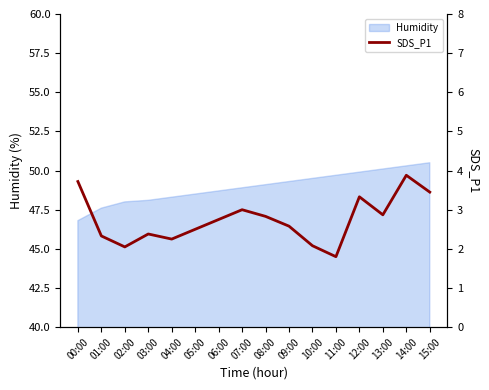

The value at 11:00 is 2.9. True or false?

False